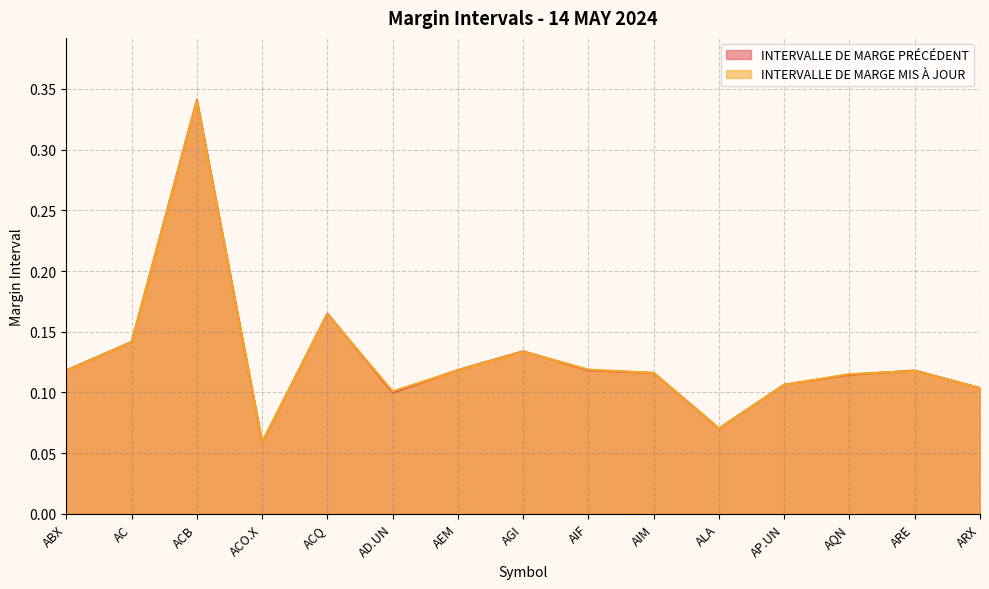

Rank the series by their average value, from lowest to highest.

INTERVALLE DE MARGE MIS À JOUR, INTERVALLE DE MARGE PRÉCÉDENT